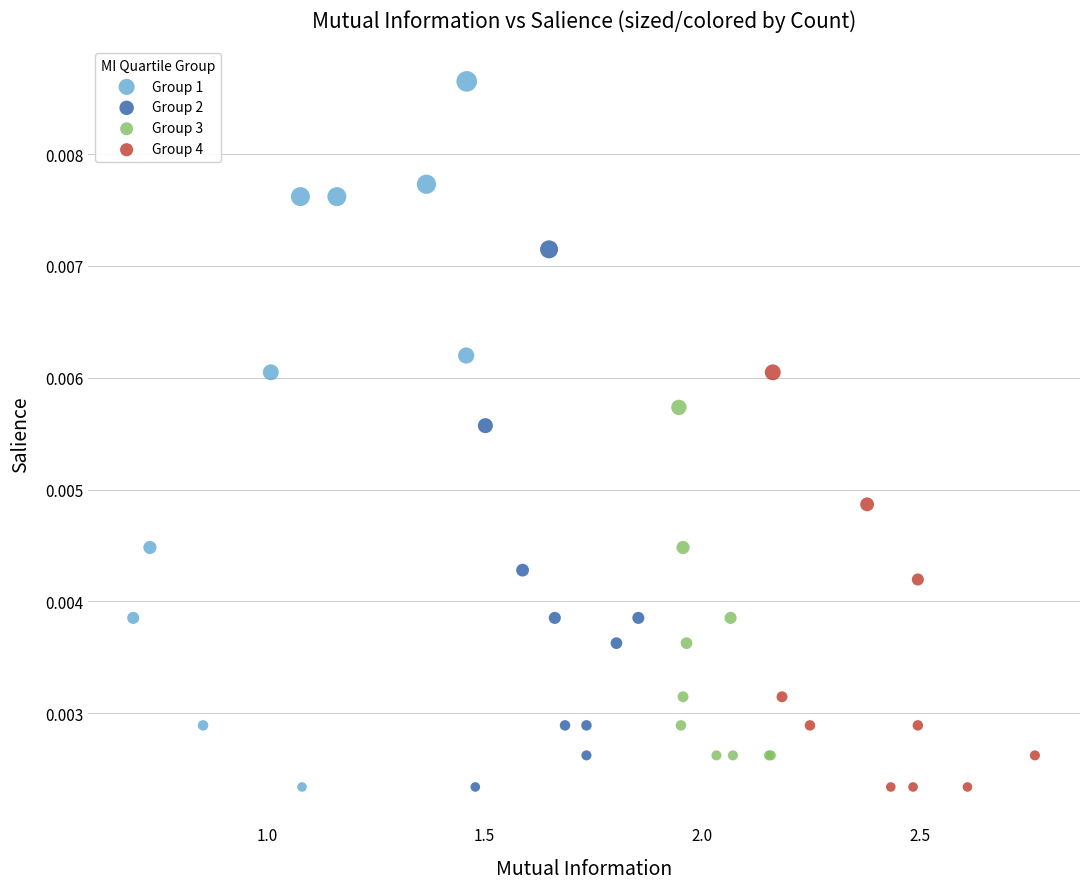

Which series has the largest Y range (max minus min)?

Group 1